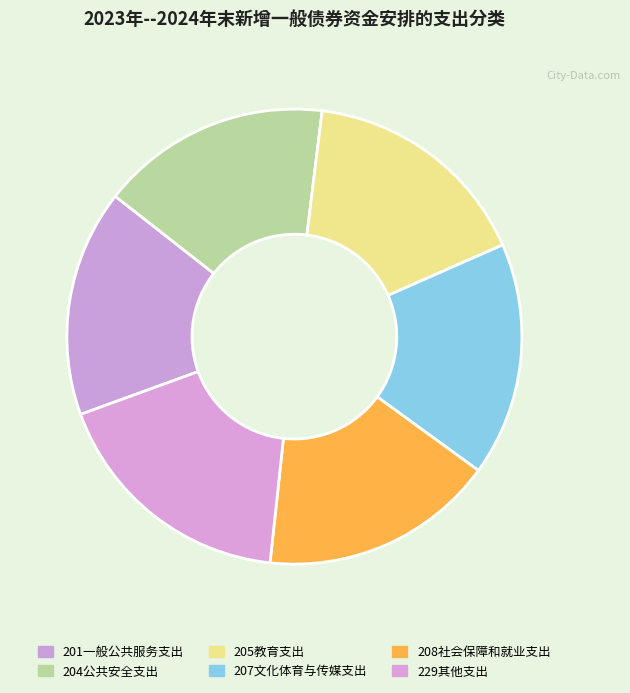

What is the smallest slice in the pie chart?

201一般公共服务支出